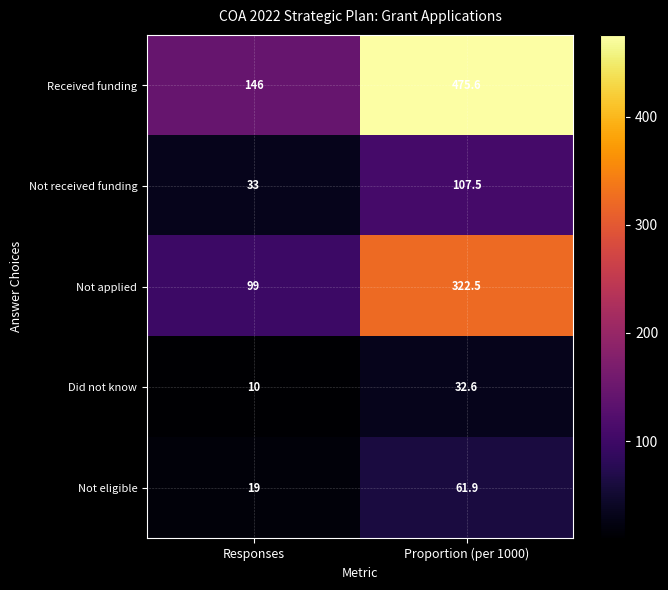

How many distinct data groups are displayed?

5